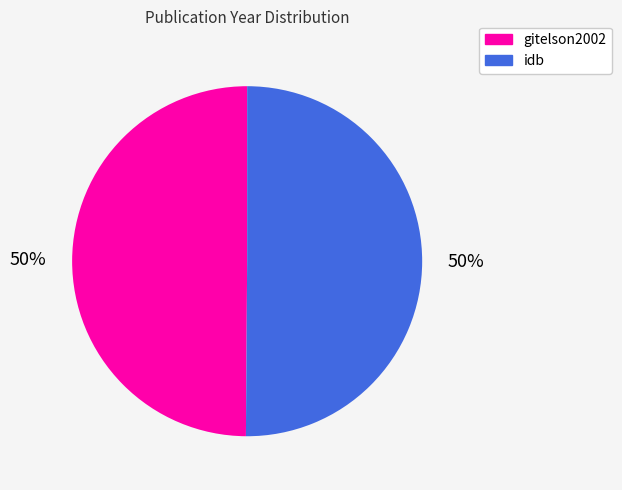

Do gitelson2002 and idb together represent more than half of the pie?

Yes